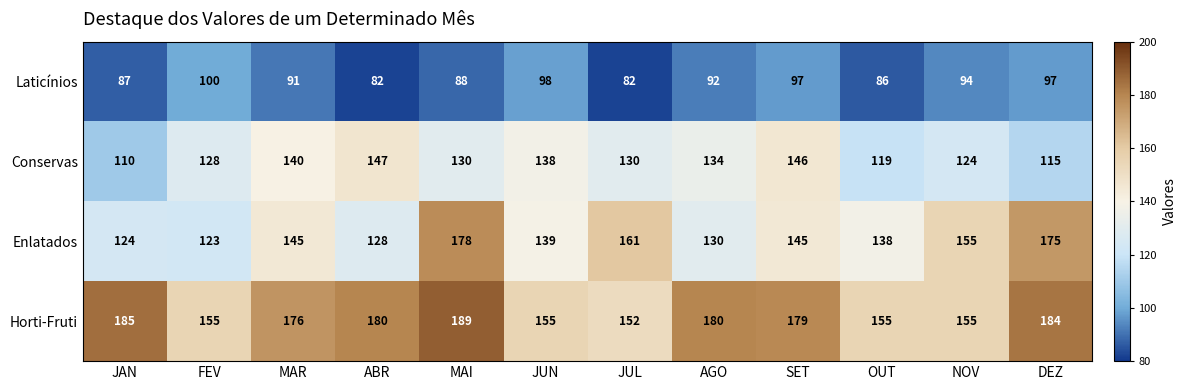

At which category is the sum across all series the highest?

MAI